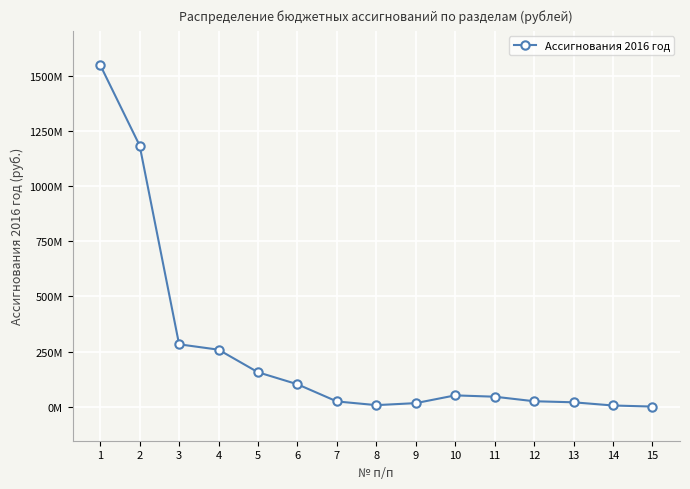

What is the value of the 8th point from the left?

7683301.5